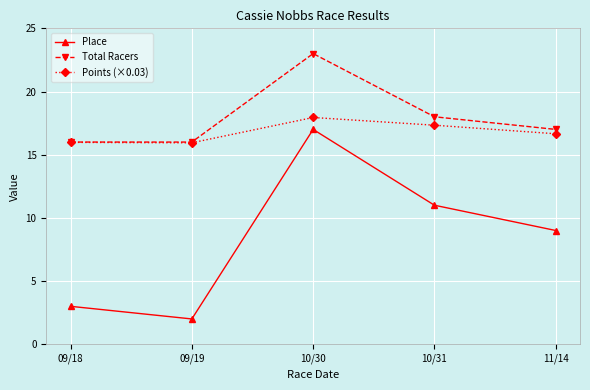

Which label corresponds to the smallest value in the chart?

09/19